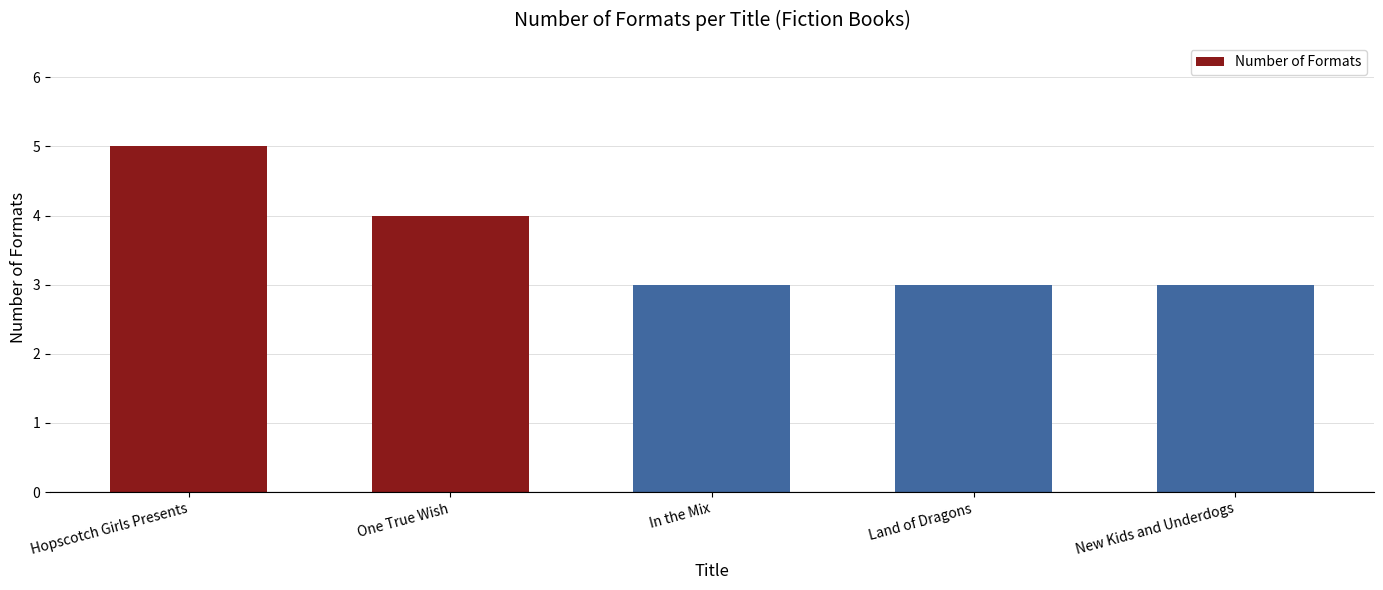

What is the minimum value shown in the chart?

3